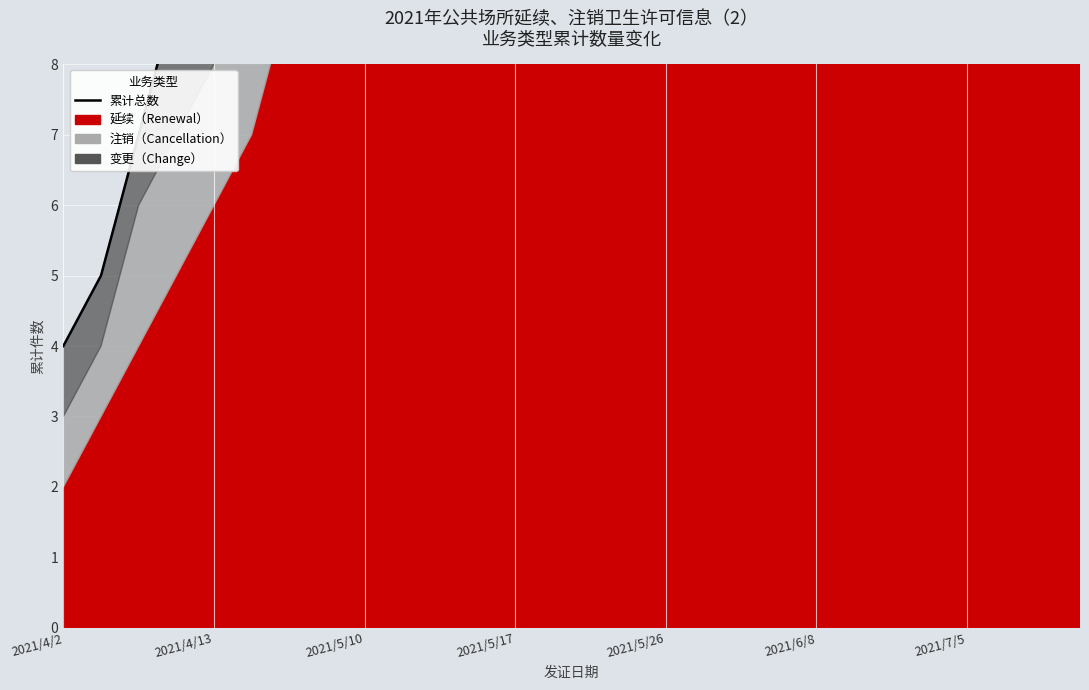

What is the difference between the maximum and minimum values?

38